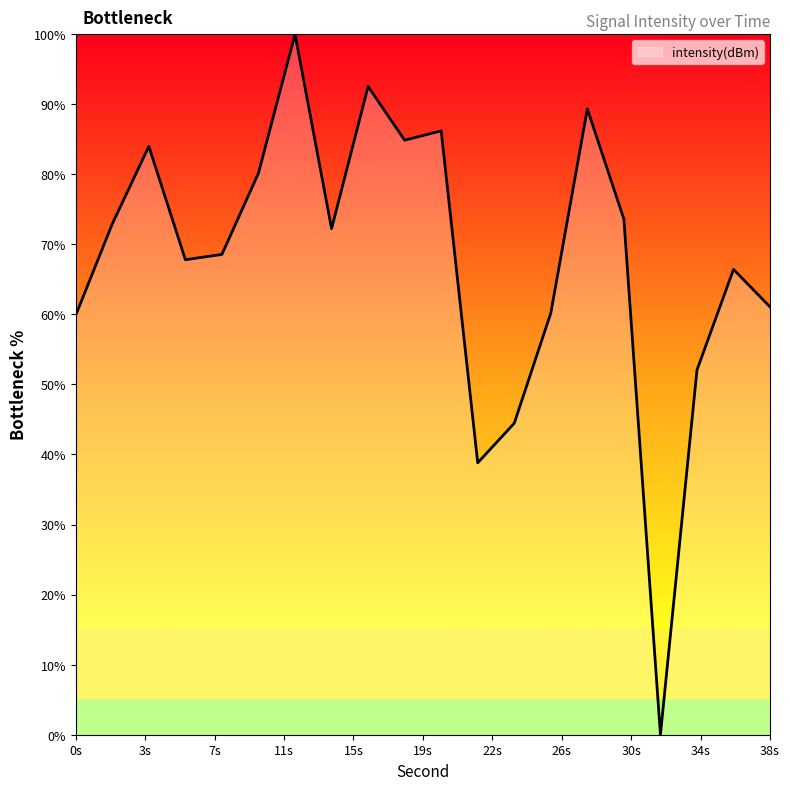

What is the sum of all values?

1355.1